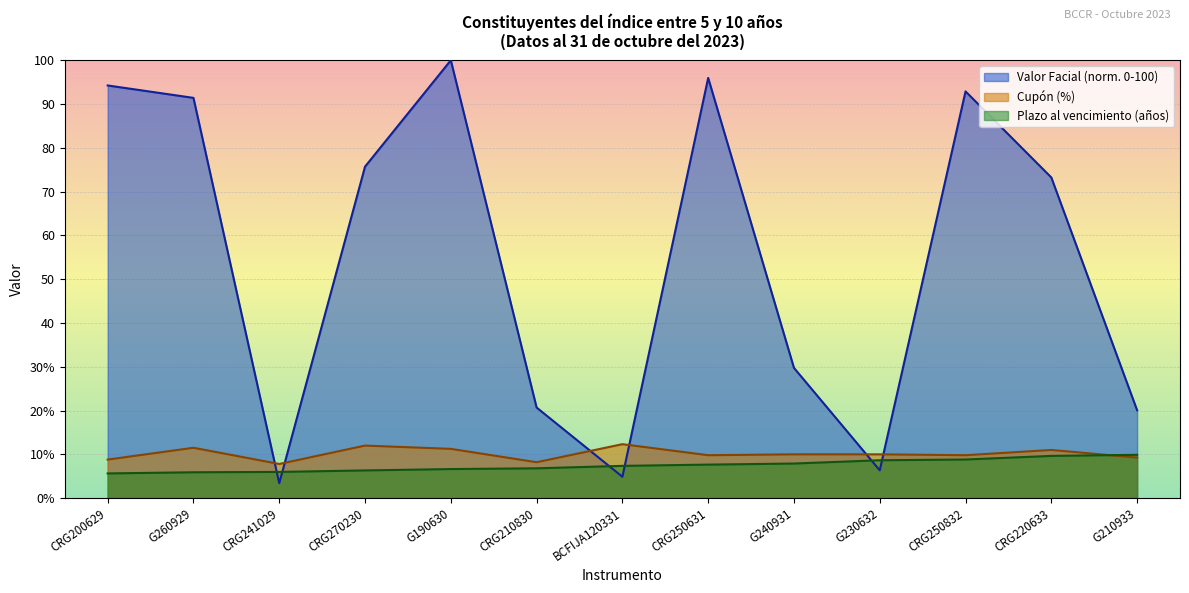

What are all the series names shown in the legend?

Valor Facial (norm. 0-100), Cupón (%), Plazo al vencimiento (años)